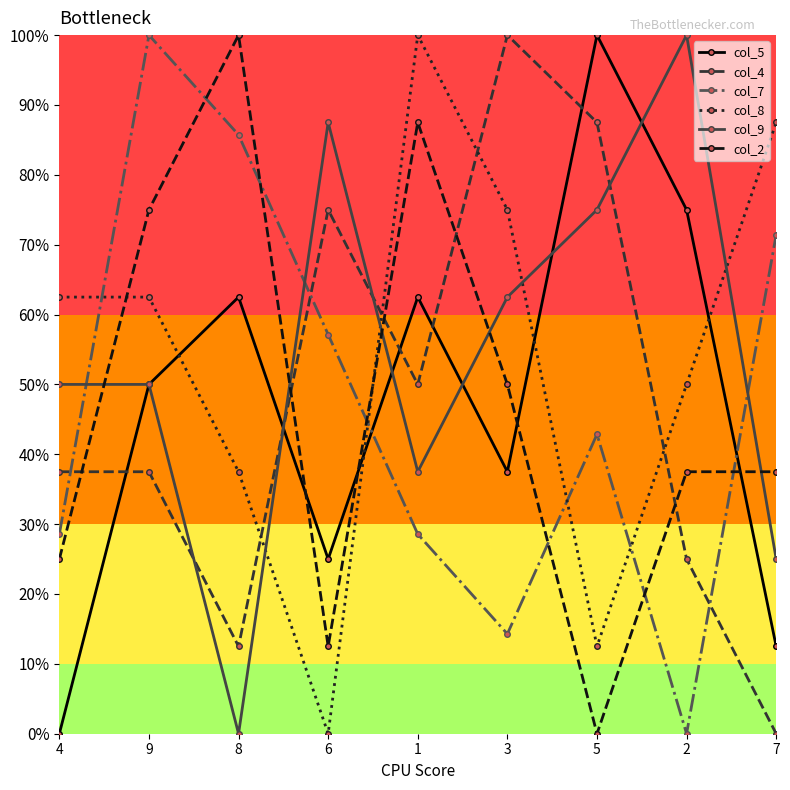

Reading left to right, list all the values displayed in this chart.

col_5: 4=0.0	9=0.5	8=0.6	6=0.2	1=0.6	3=0.4	5=1.0	2=0.8	7=0.1
col_4: 4=0.4	9=0.4	8=0.1	6=0.8	1=0.5	3=1.0	5=0.9	2=0.2	7=0.0
col_7: 4=0.3	9=1.0	8=0.9	6=0.6	1=0.3	3=0.1	5=0.4	2=0.0	7=0.7
col_8: 4=0.6	9=0.6	8=0.4	6=0.0	1=1.0	3=0.8	5=0.1	2=0.5	7=0.9
col_9: 4=0.5	9=0.5	8=0.0	6=0.9	1=0.4	3=0.6	5=0.8	2=1.0	7=0.2
col_2: 4=0.2	9=0.8	8=1.0	6=0.1	1=0.9	3=0.5	5=0.0	2=0.4	7=0.4